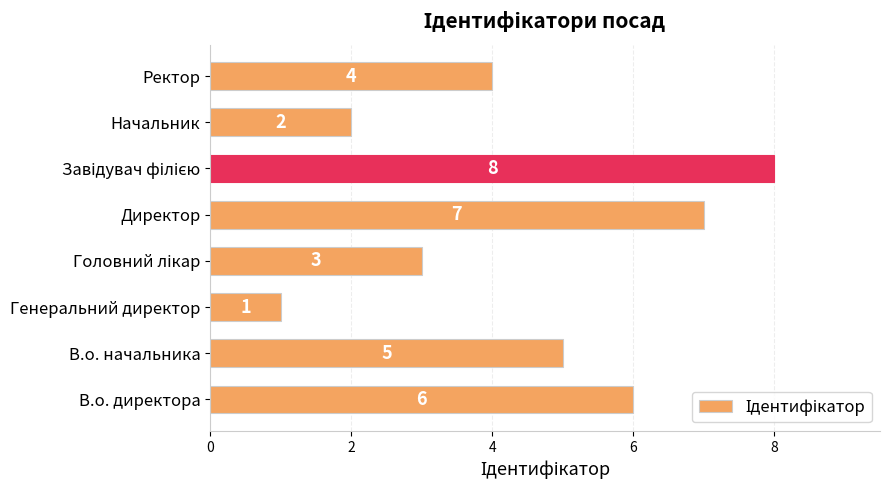

Reading top to bottom, extract all data points from this chart.

4	2	8	7	3	1	5	6